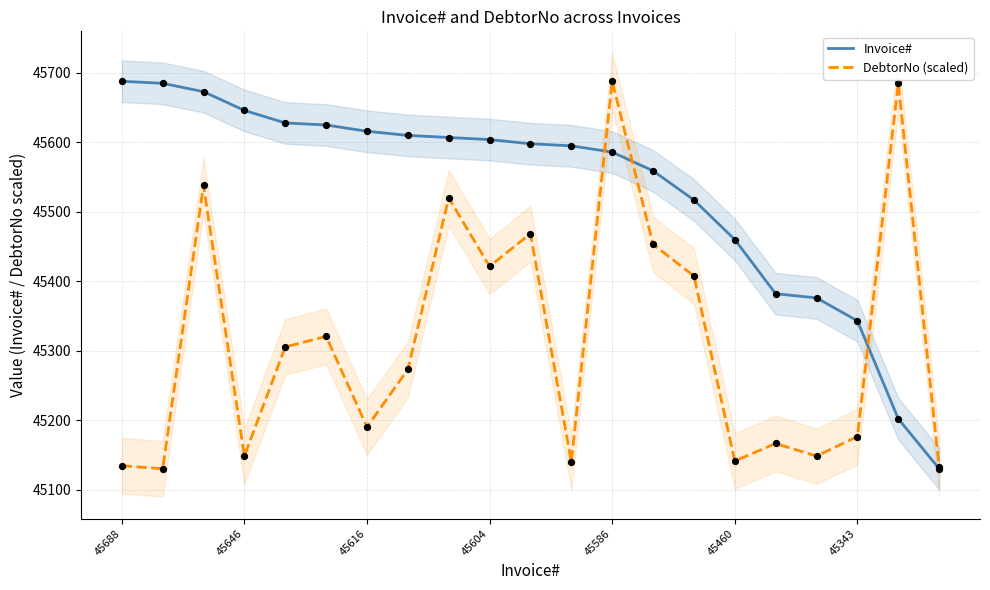

What is the lowest value of the DebtorNo (scaled) series?

45130.0